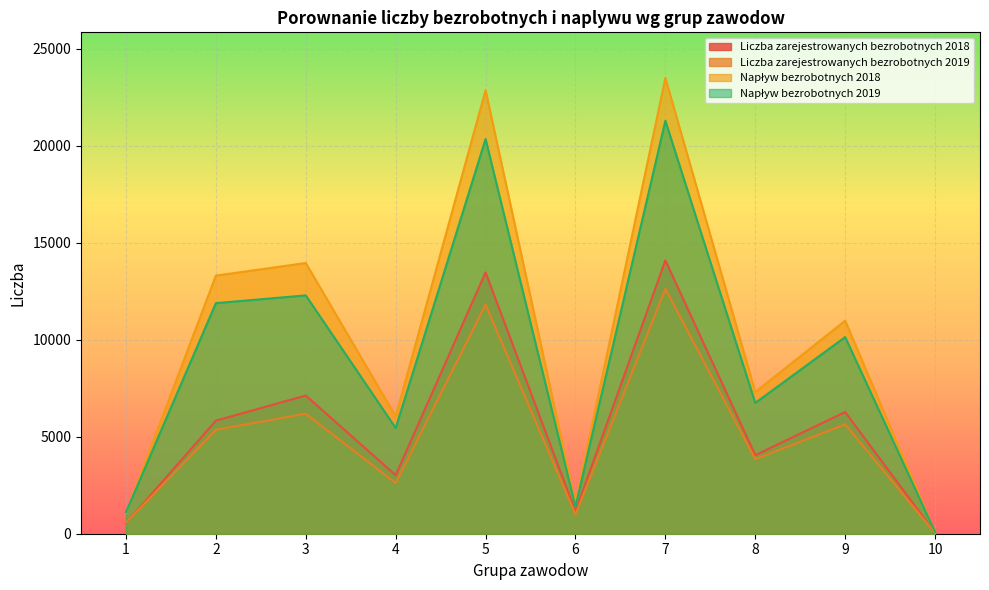

Reading right to left, list all the values displayed in this chart.

Liczba zarejestrowanych bezrobotnych 2018: 10=40	9=6275	8=4046	7=14090	6=1148	5=13469	4=3017	3=7123	2=5829	1=541
Liczba zarejestrowanych bezrobotnych 2019: 10=32	9=5638	8=3842	7=12623	6=992	5=11805	4=2612	3=6186	2=5357	1=568
Napływ bezrobotnych 2018: 10=77	9=10980	8=7303	7=23494	6=1561	5=22859	4=6049	3=13953	2=13304	1=1065
Napływ bezrobotnych 2019: 10=92	9=10135	8=6741	7=21284	6=1402	5=20343	4=5448	3=12284	2=11886	1=1112